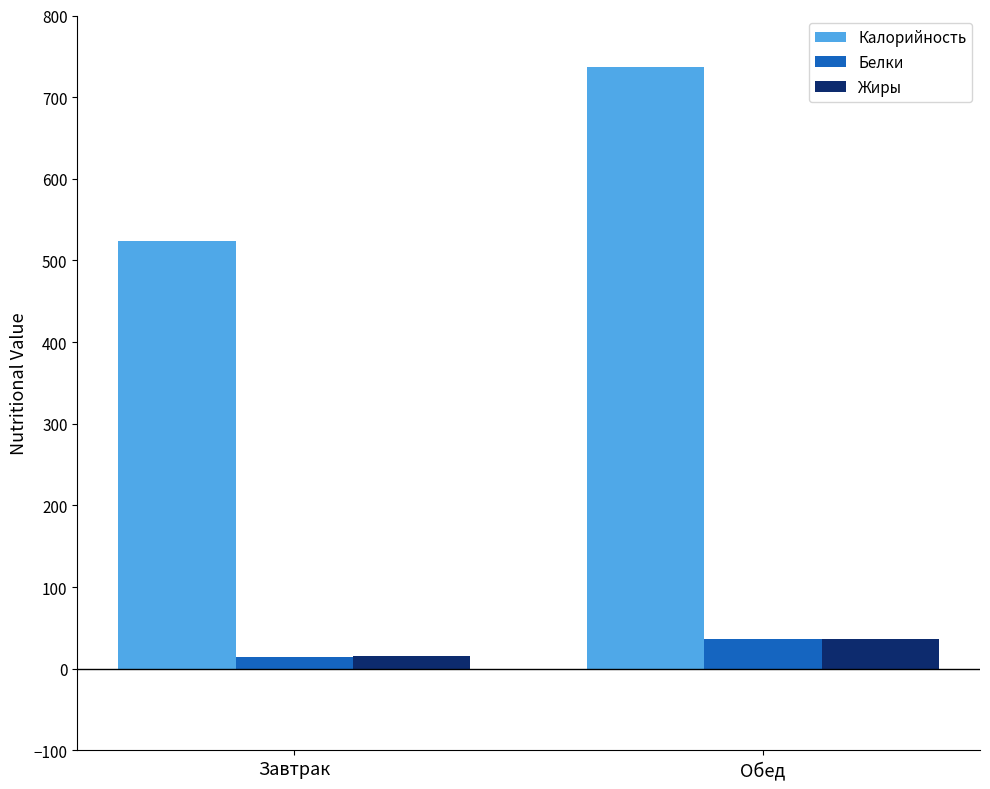

What is the difference between the highest and lowest values at Завтрак?

509.8